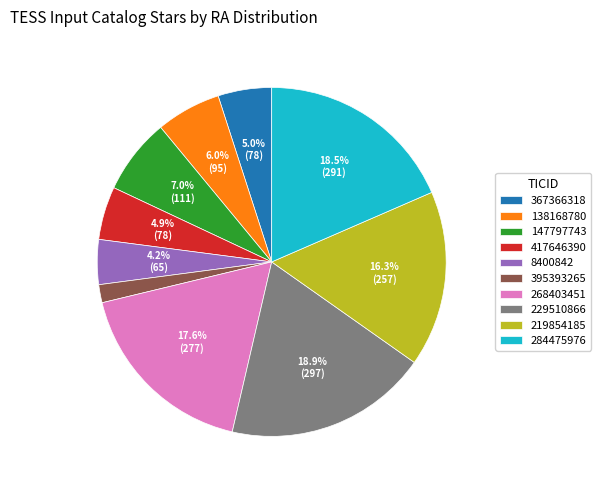

To the nearest percent, what is the average slice percentage?

10%